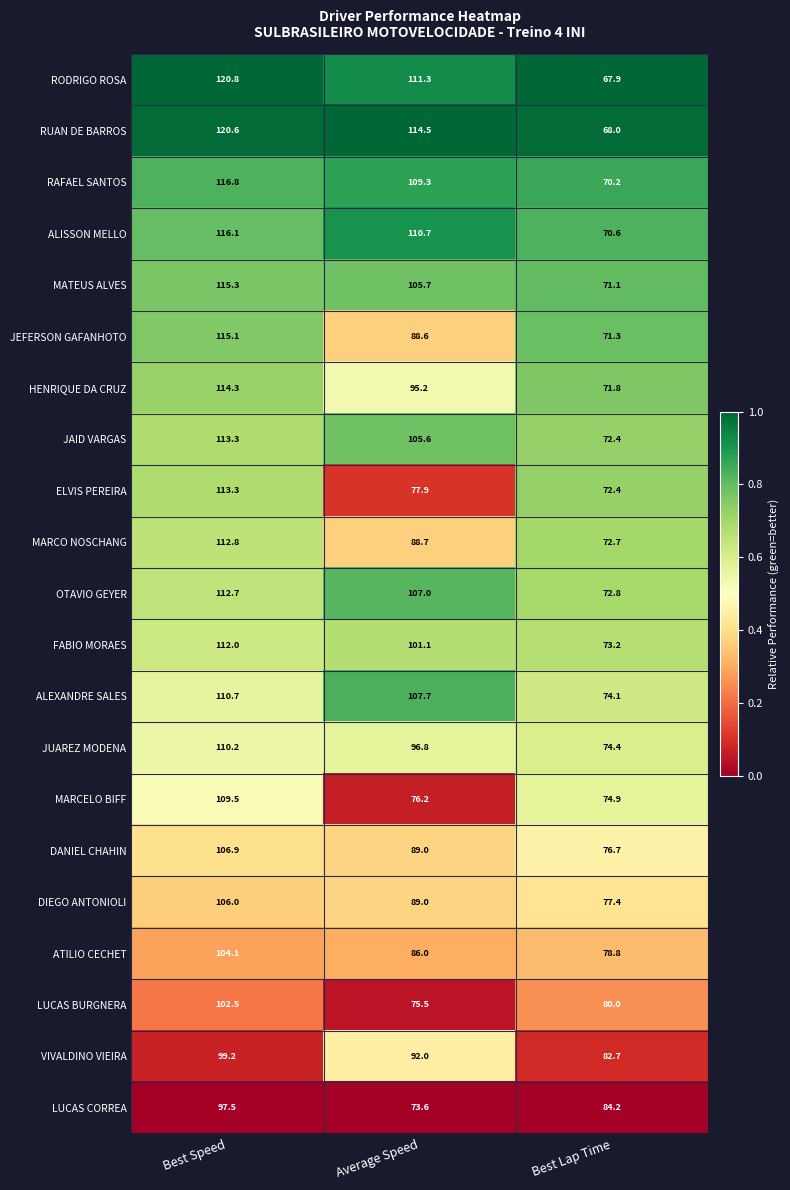

At which category does the chart reach its minimum across all series?

Best Lap Time